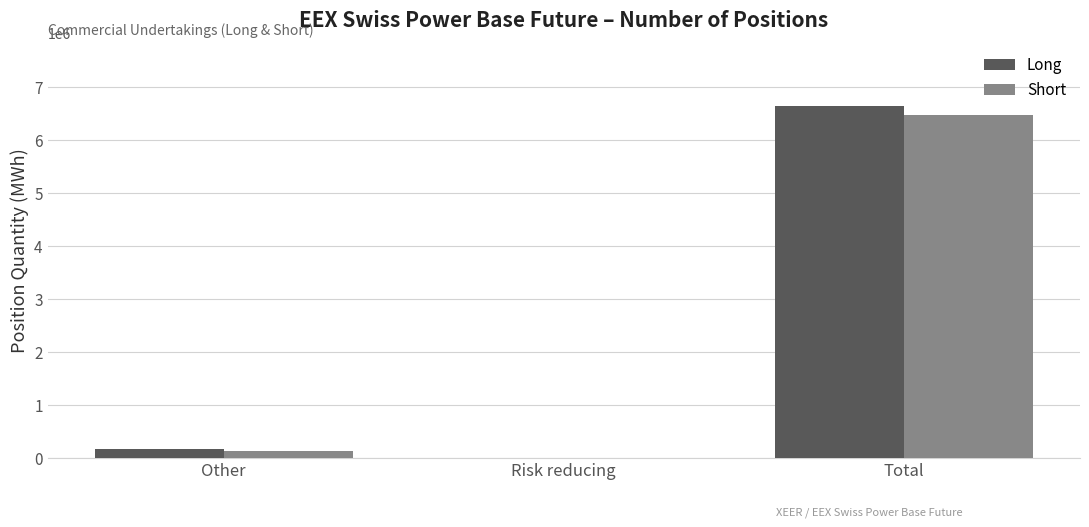

Which series has the widest spread of values?

Long